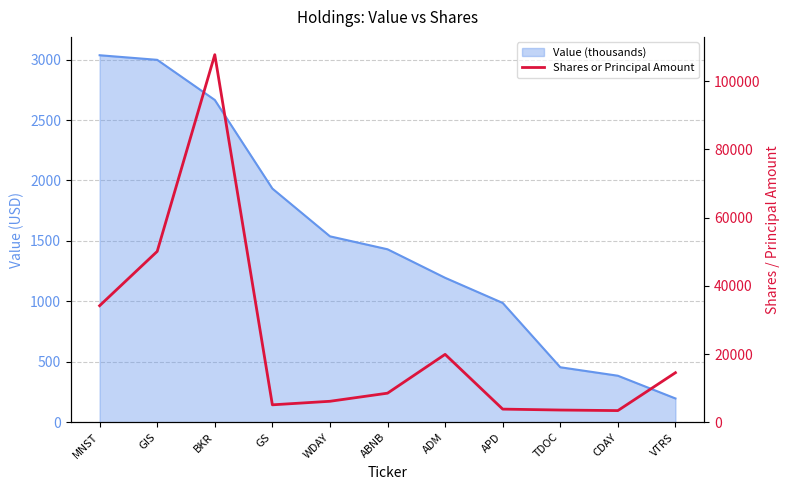

Where does the data first go above 8530?

MNST